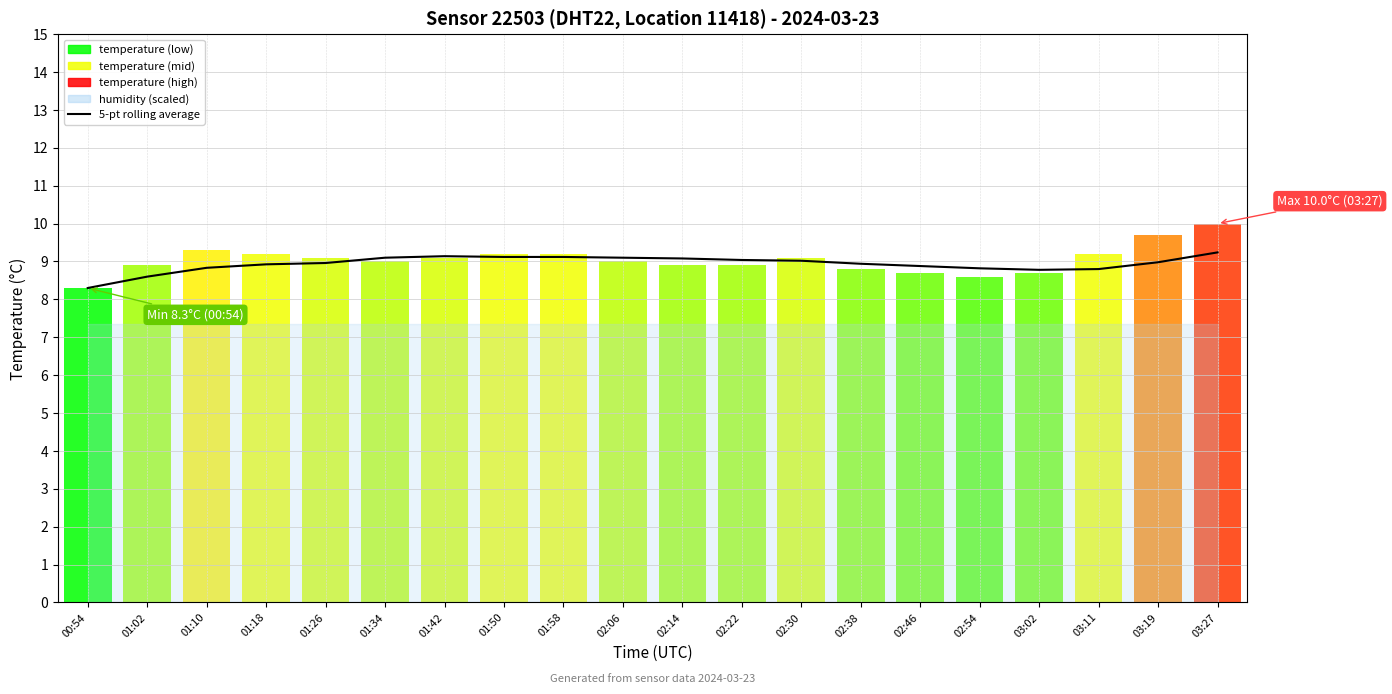

Is it true that the value at 02:06 is 16.4?

False